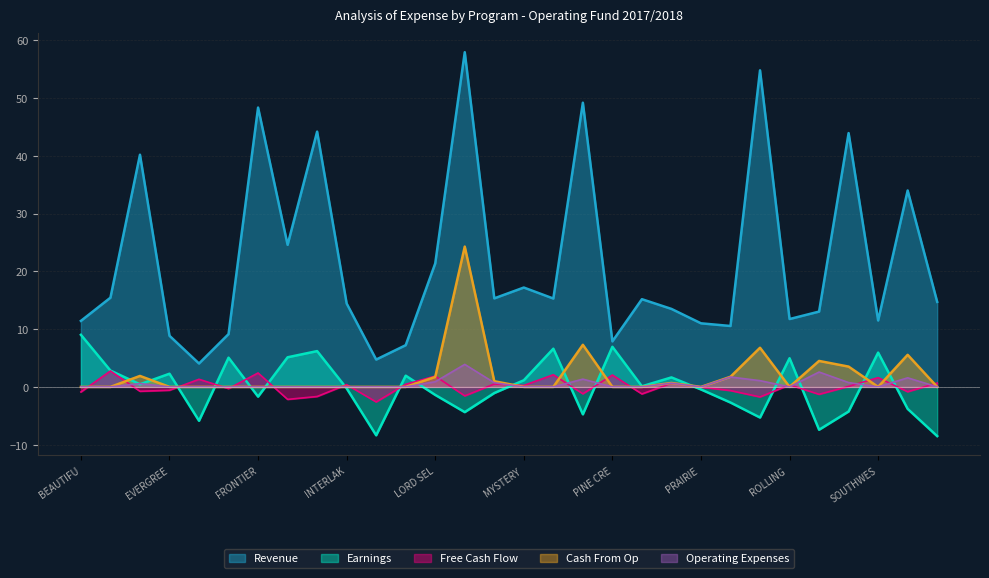

What is the lowest value of the Revenue series?

4.0